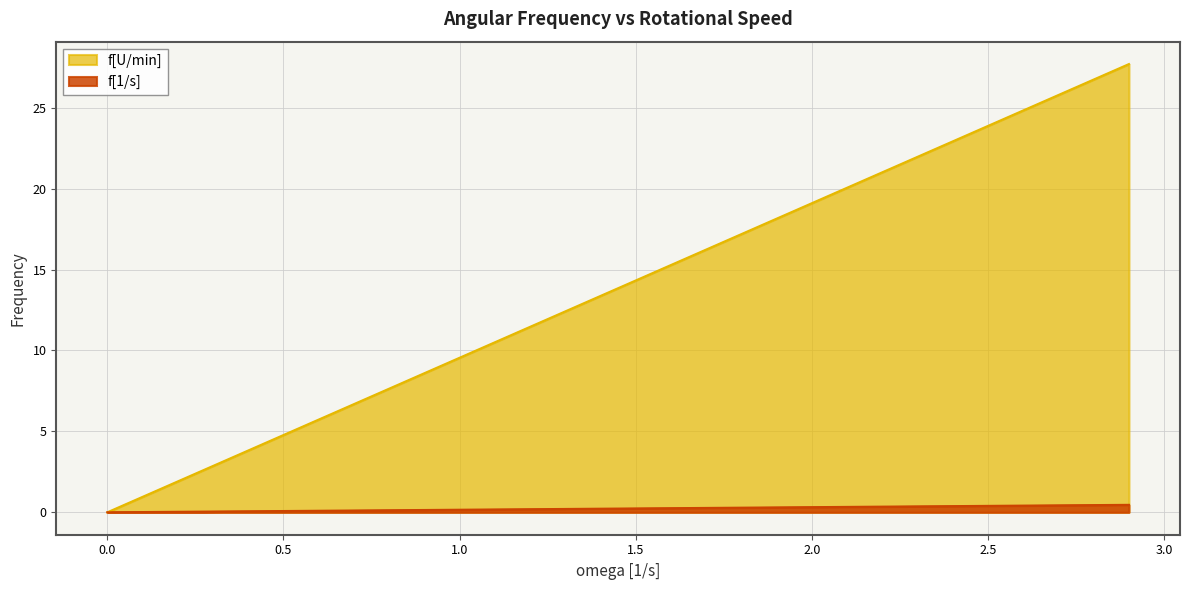

True or false: f[1/s] has a value of 0.1 at 0.8.

False